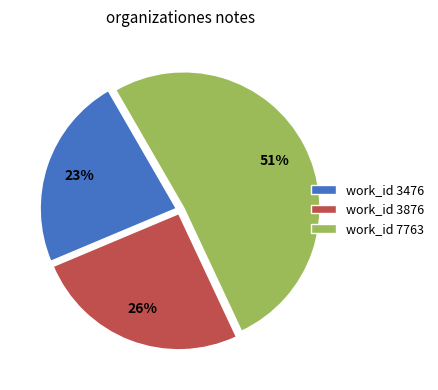

Rank the categories by value from highest to lowest.

work_id 7763, work_id 3876, work_id 3476